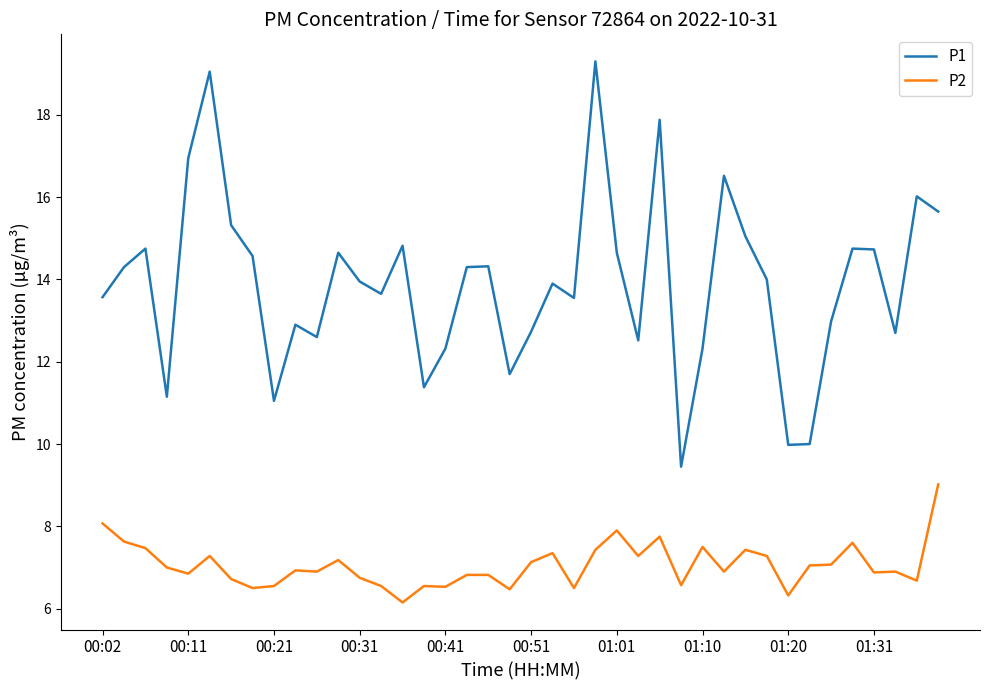

What is the maximum value for P1?

19.3